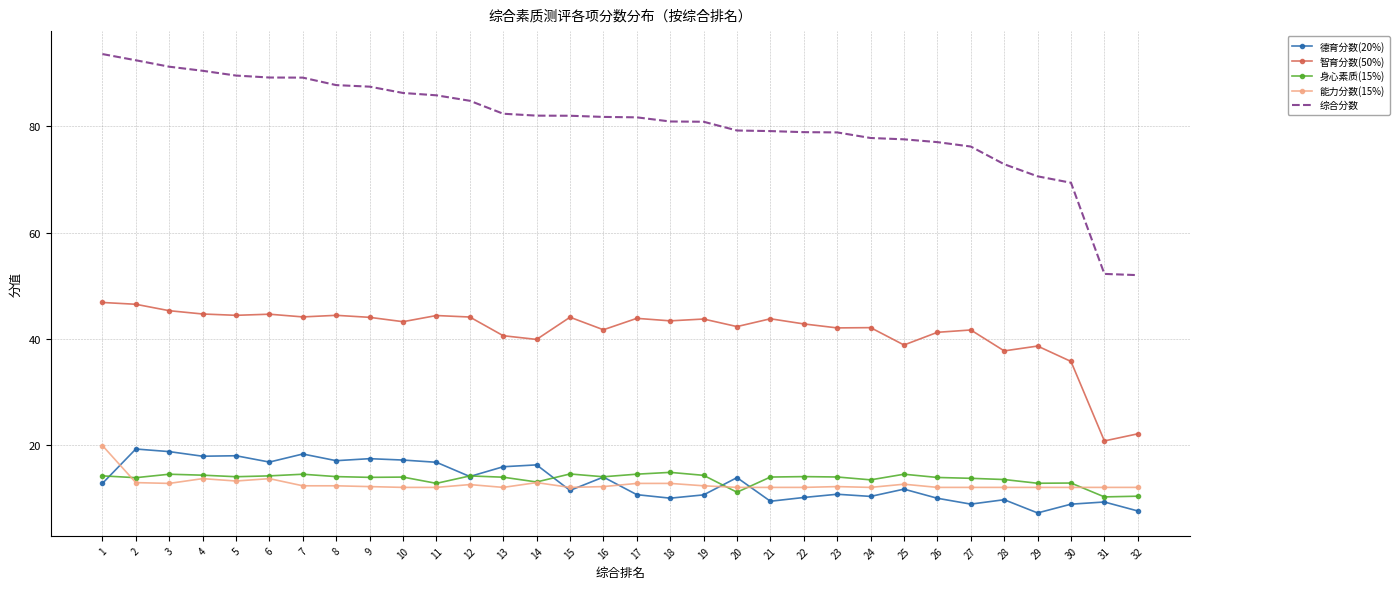

True or false: 能力分数(15%) and 身心素质(15%) cross at least once.

True